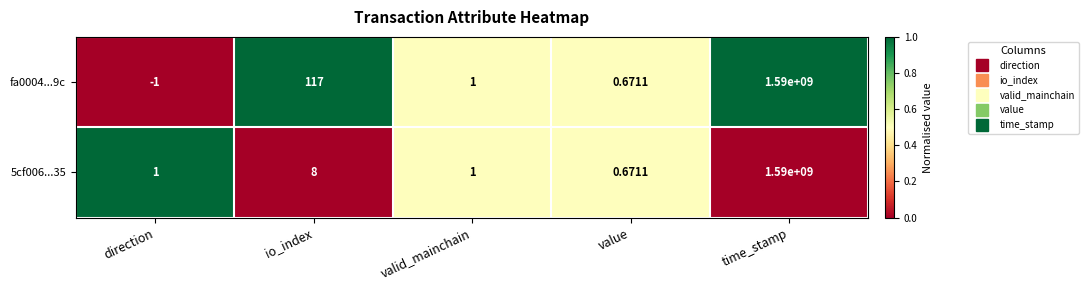

List the labels in order of fa0004...9c value, largest first.

time_stamp, io_index, valid_mainchain, value, direction